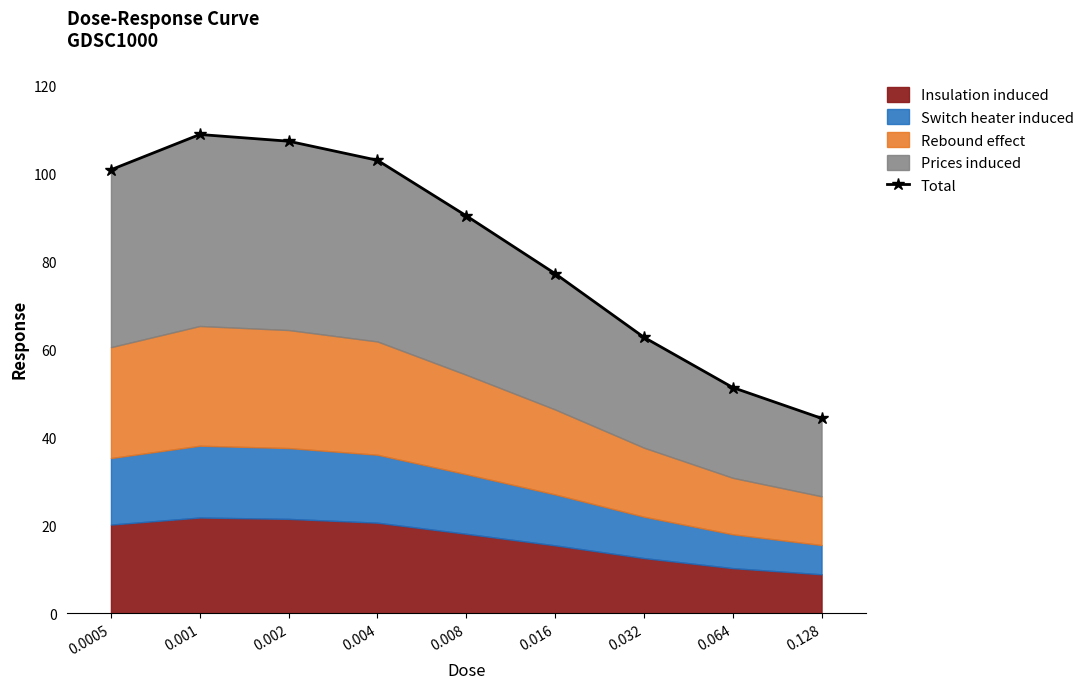

How many data points are less than 90?

4